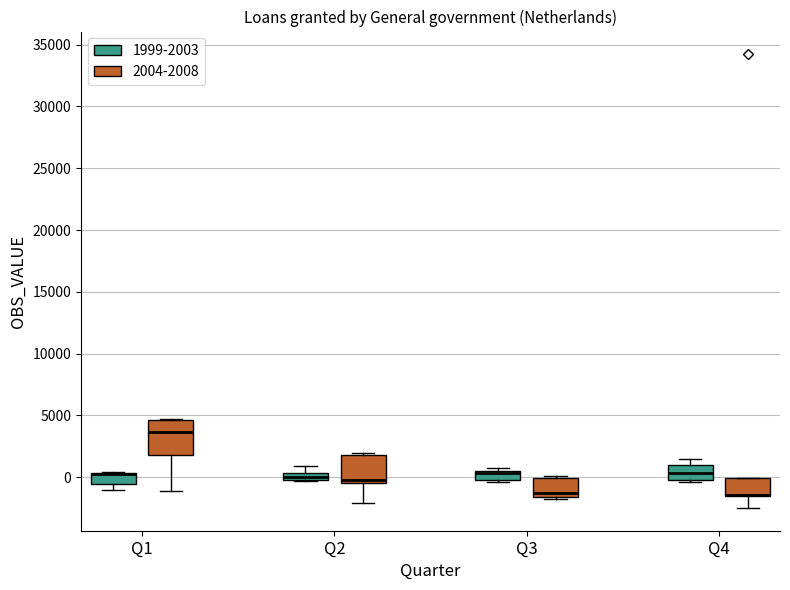

Where is the upper edge of the box for Q4 (1999-2003) on the y-axis? The values are not printed on the chart, so give them approximately, as read against the axis.

1000